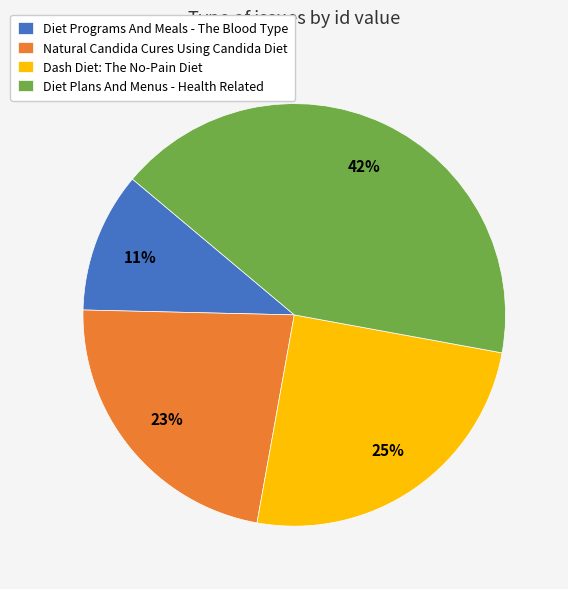

Which has a higher value, Natural Candida Cures Using Candida Diet or Diet Programs And Meals - The Blood Type?

Natural Candida Cures Using Candida Diet